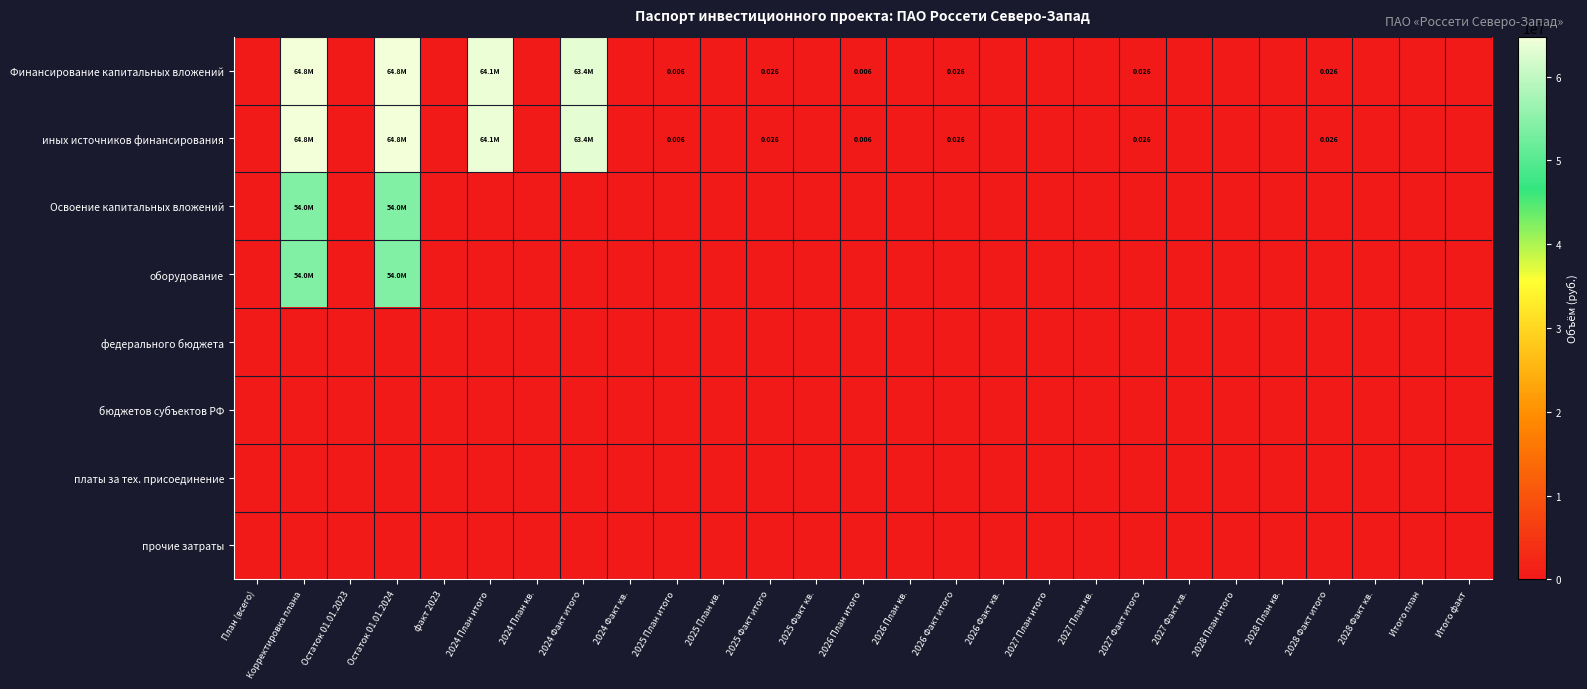

What is the greatest value displayed?

64757928.0